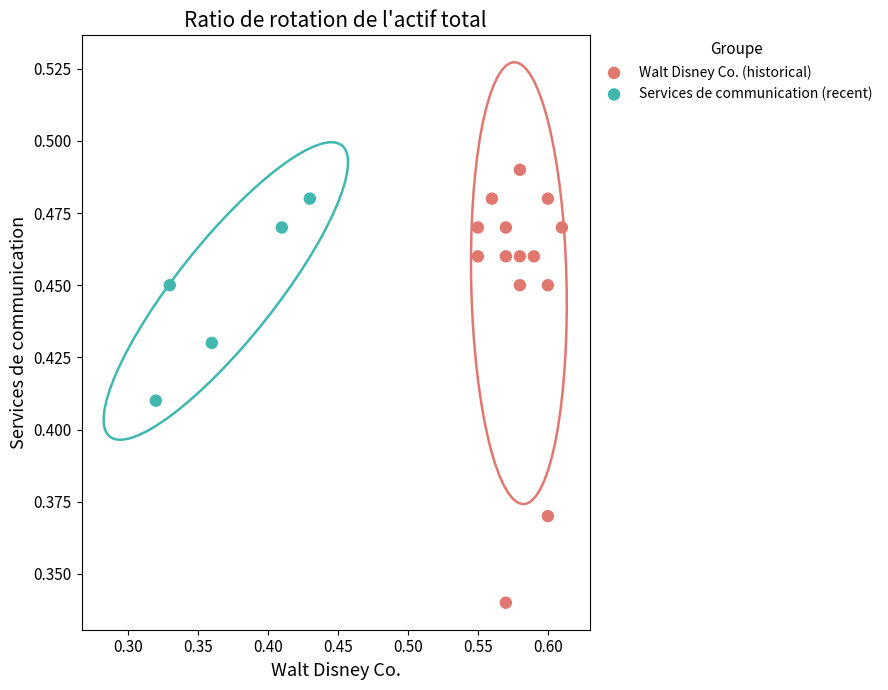

Which series contains the lowest Y value?

Walt Disney Co. (historical)